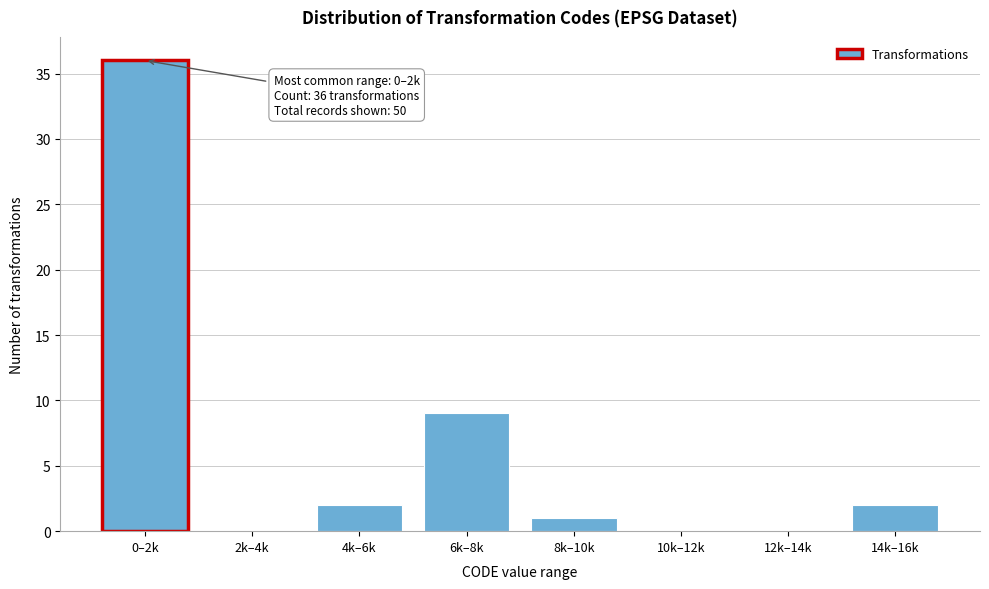

Reading right to left, list all the values displayed in this chart.

14k–16k=2	12k–14k=0	10k–12k=0	8k–10k=1	6k–8k=9	4k–6k=2	2k–4k=0	0–2k=36